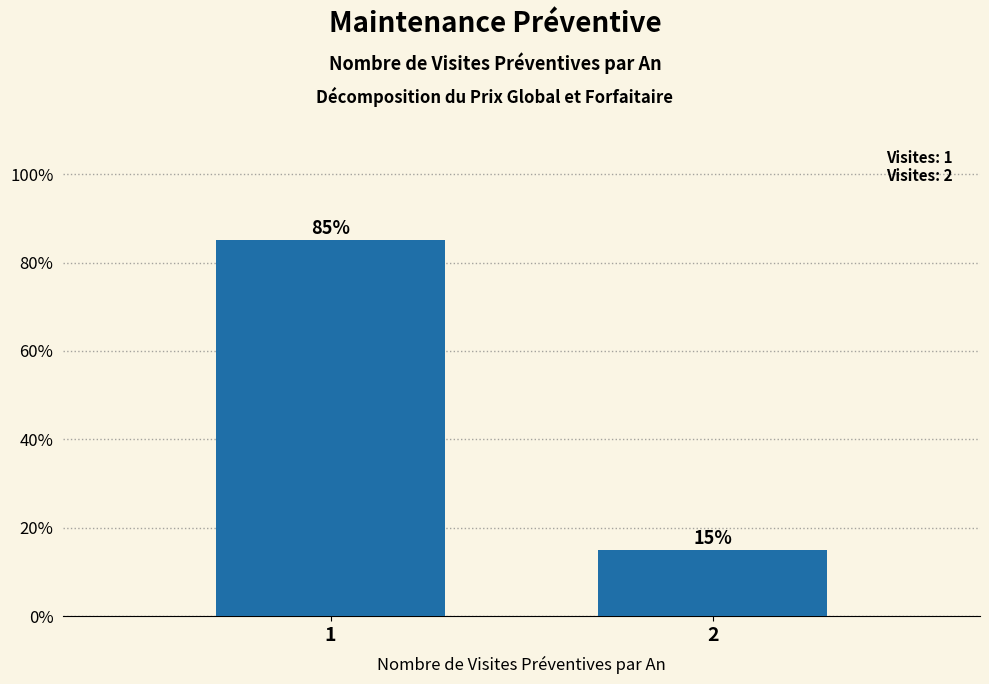

The chart shows a value of 0.1 at 2. True or false?

True